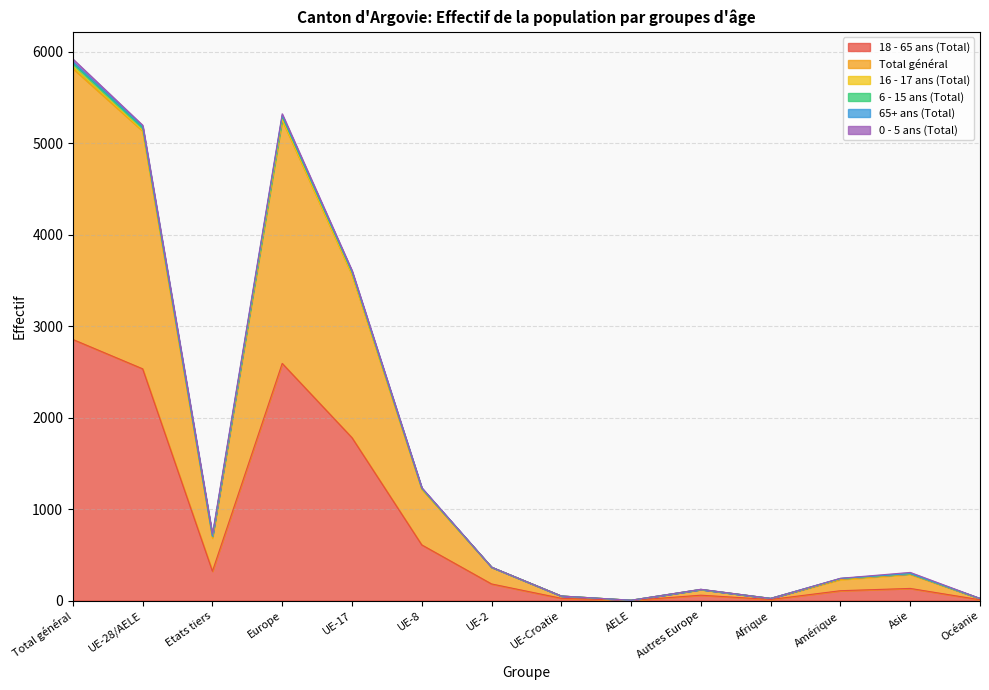

The 18 - 65 ans (Total) series shows 3636 at Europe. True or false?

False